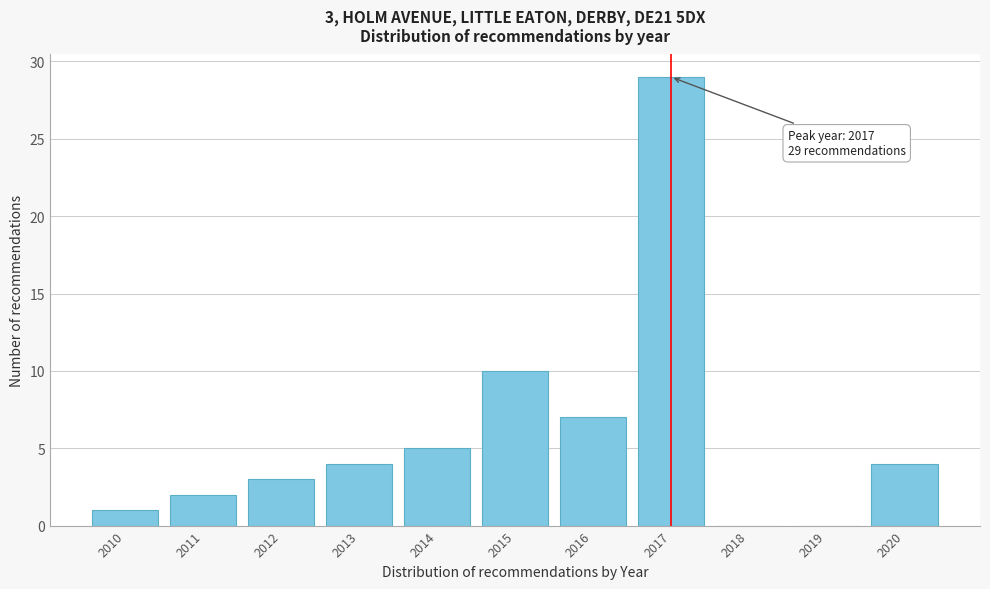

Reading left to right, list all the values displayed in this chart.

2010=1	2011=2	2012=3	2013=4	2014=5	2015=10	2016=7	2017=29	2018=0	2019=0	2020=4